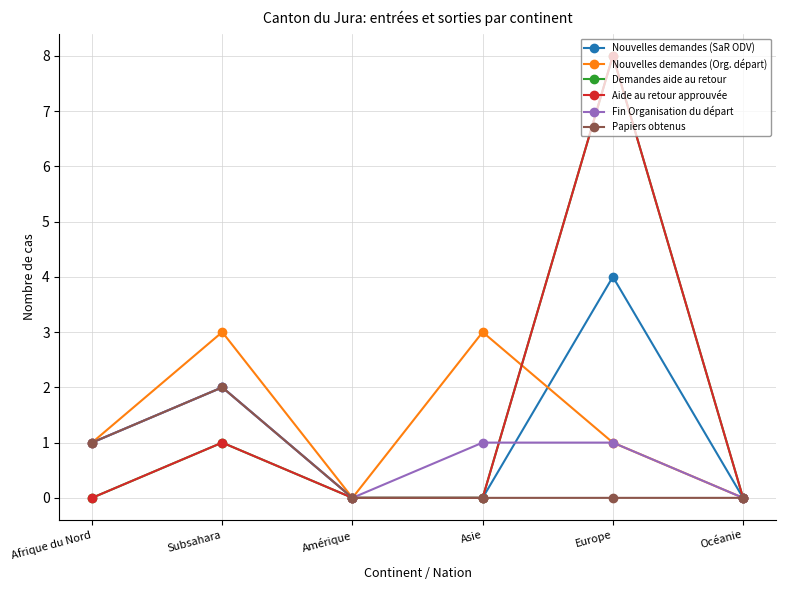

The Nouvelles demandes (Org. départ) series shows 1 at Amérique. True or false?

False